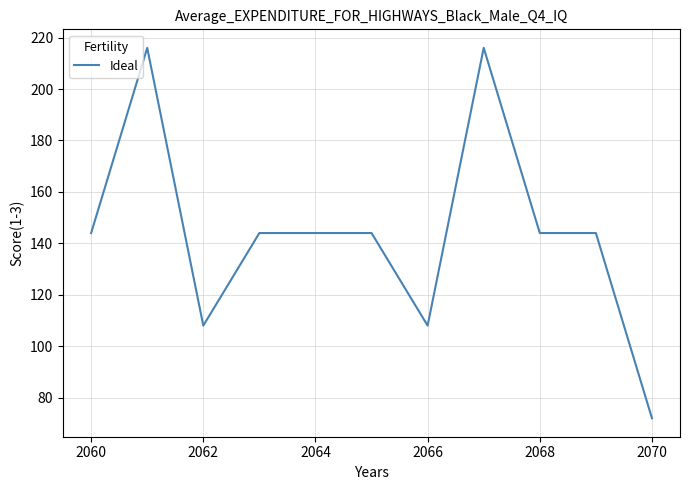

What is the average value?

144